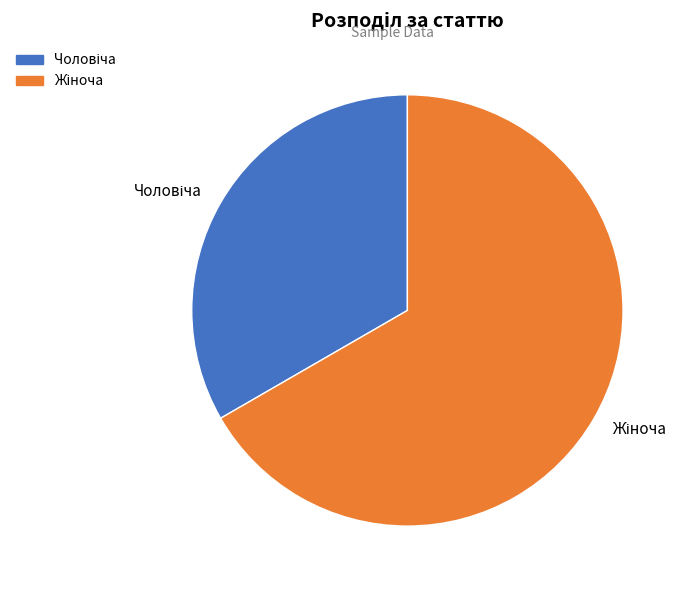

Is there a majority slice in this chart?

Yes